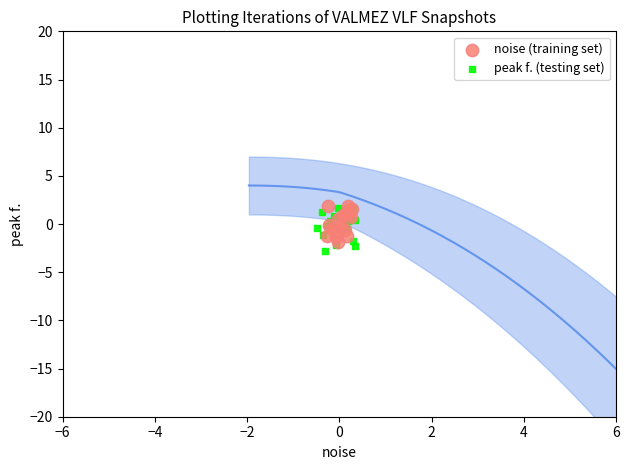

What are all the series names shown in the legend?

noise (training set), peak f. (testing set)